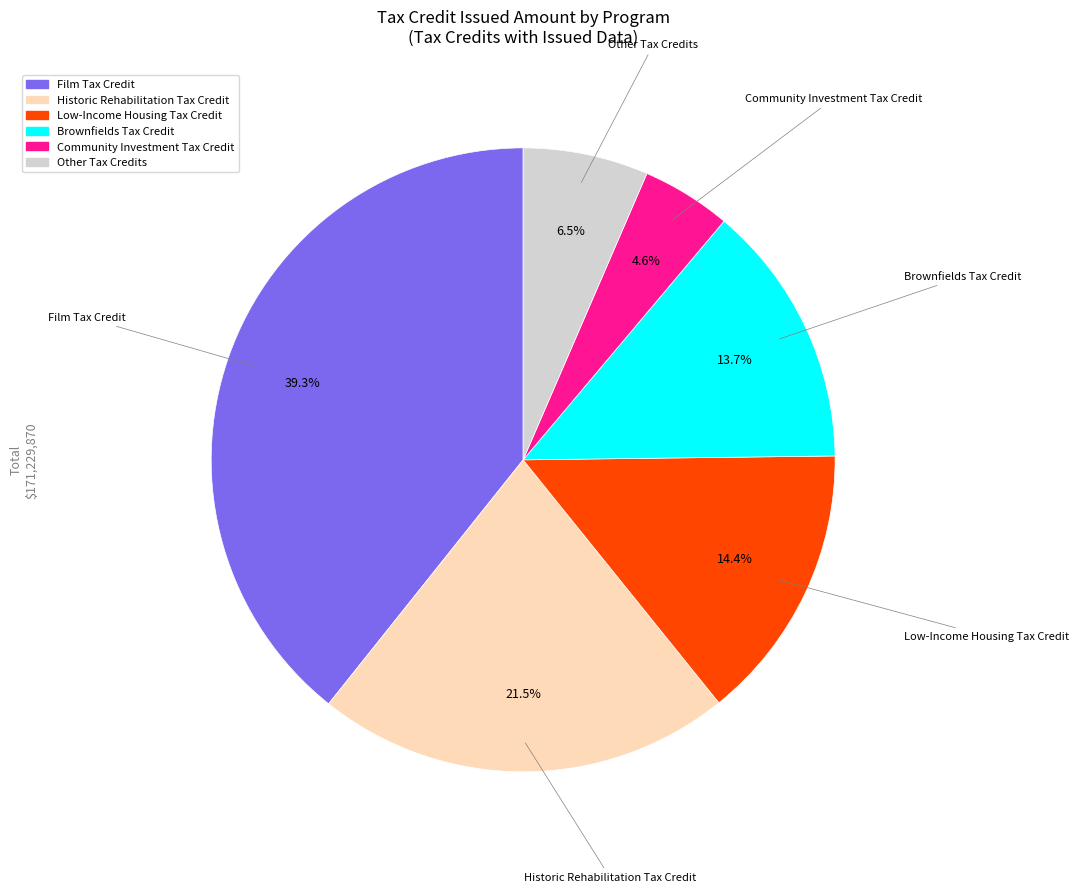

To the nearest percent, what percentage of the pie is Low-Income Housing Tax Credit?

14%